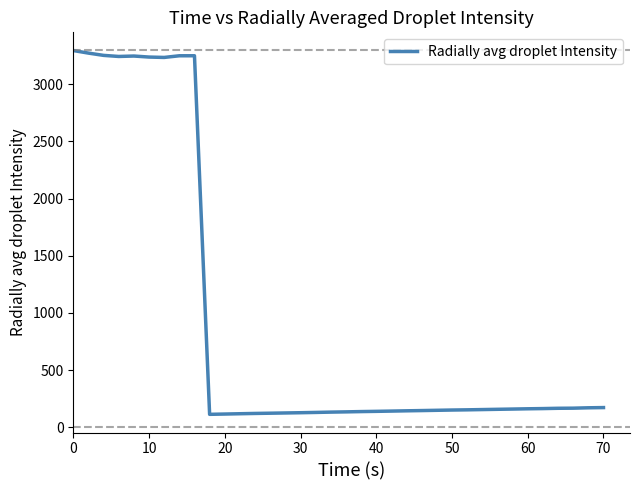

What is the maximum value shown in the chart?

3295.8